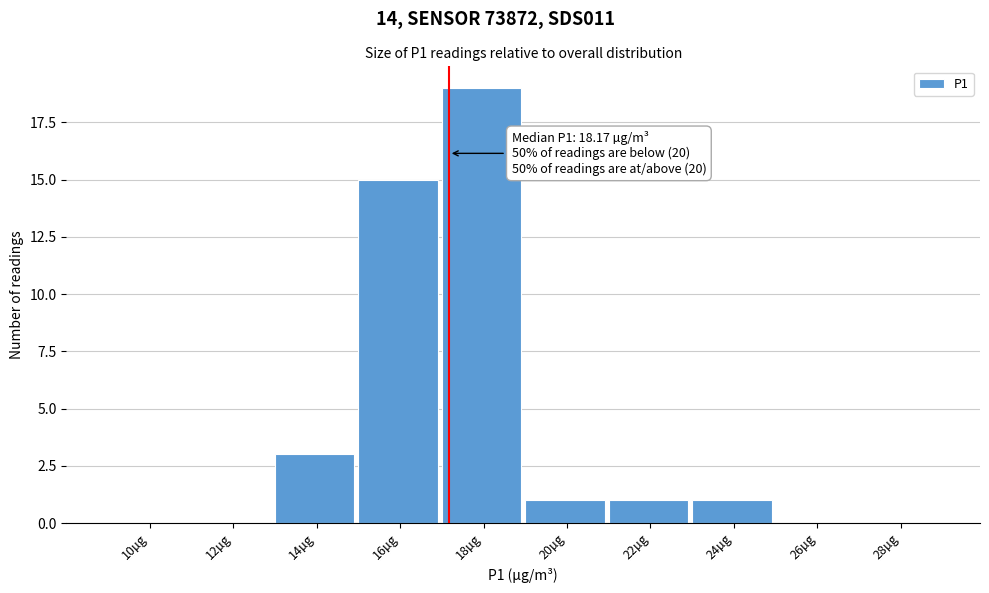

Reading right to left, transcribe all the data shown in this chart.

28µg=0	26µg=0	24µg=1	22µg=1	20µg=1	18µg=19	16µg=15	14µg=3	12µg=0	10µg=0